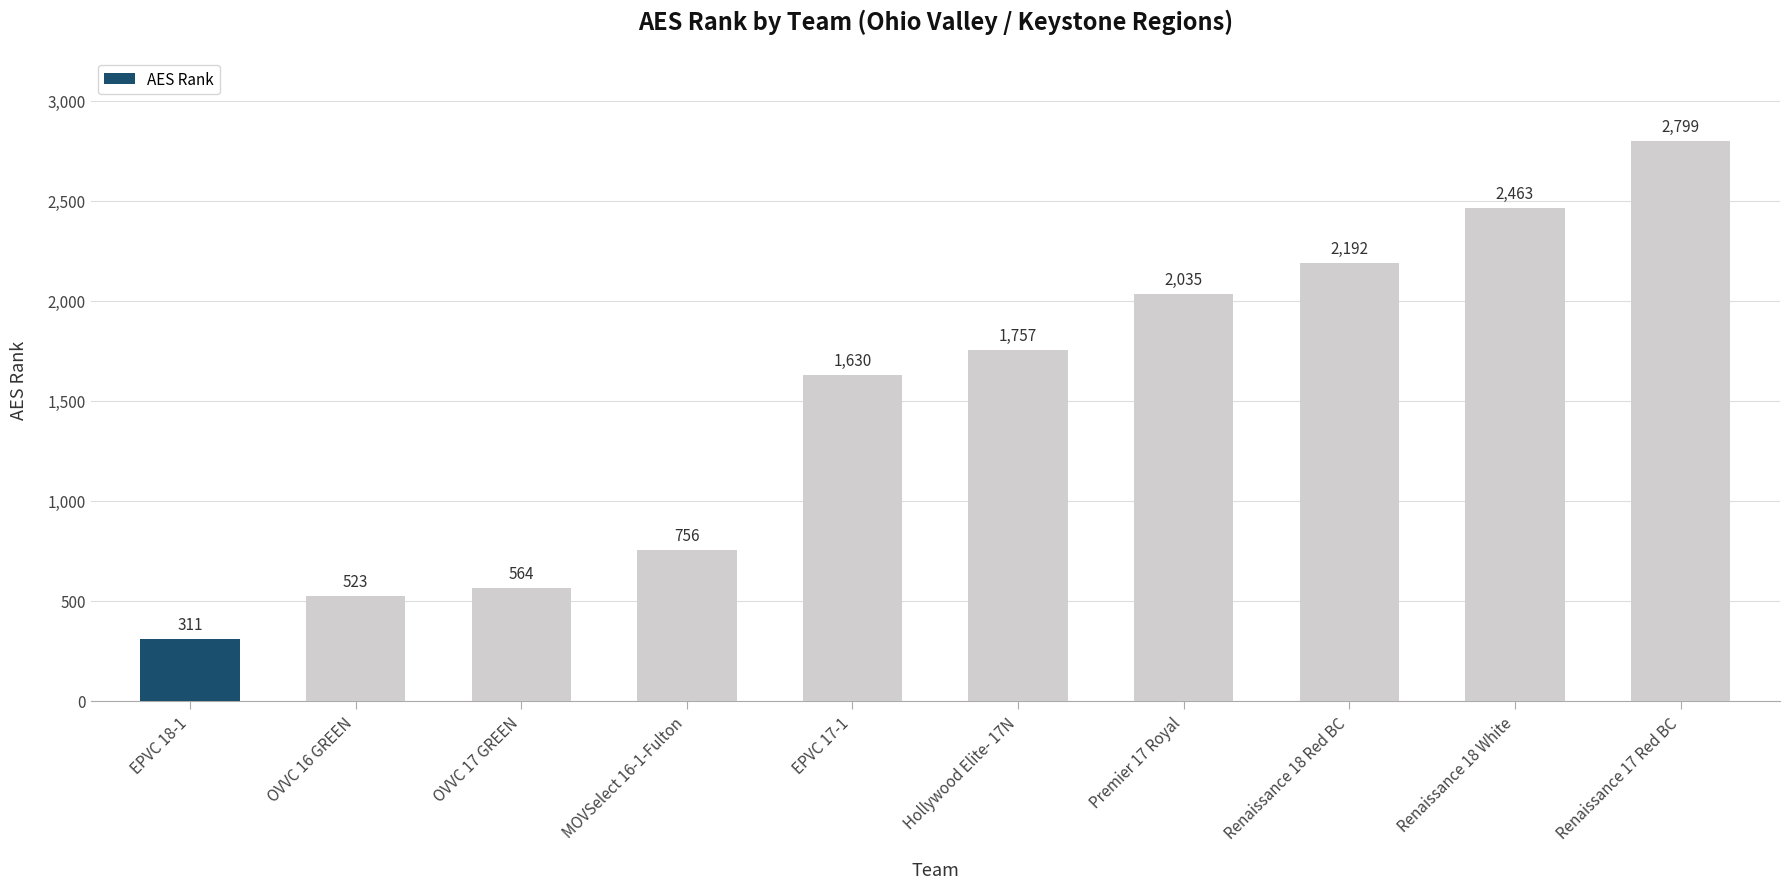

What is the label of the 3rd bar from the left?

OVVC 17 GREEN